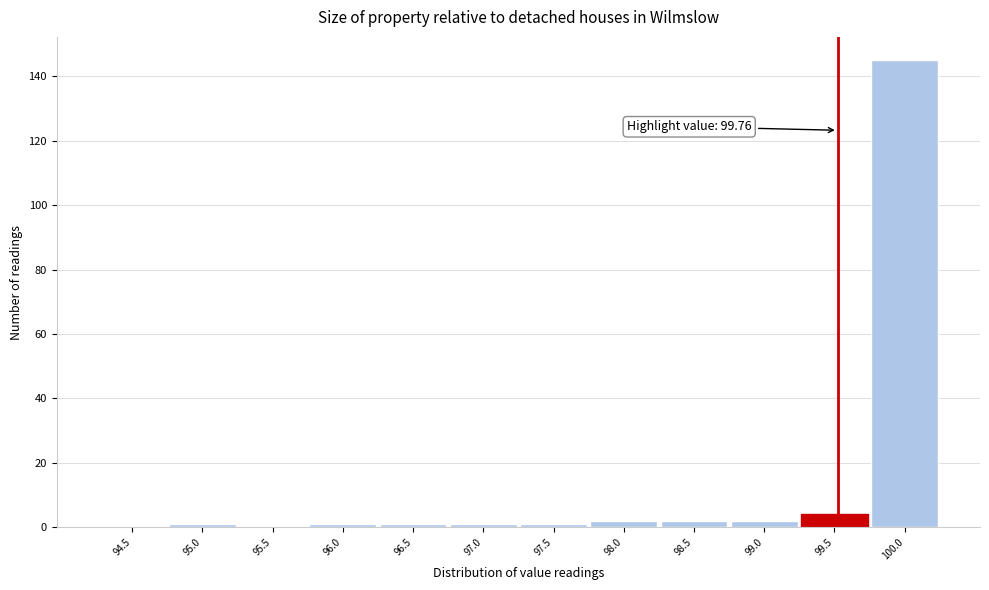

Reading left to right, list all the values displayed in this chart.

94.5=0	95.0=1	95.5=0	96.0=1	96.5=1	97.0=1	97.5=1	98.0=2	98.5=2	99.0=2	99.5=4	100.0=145